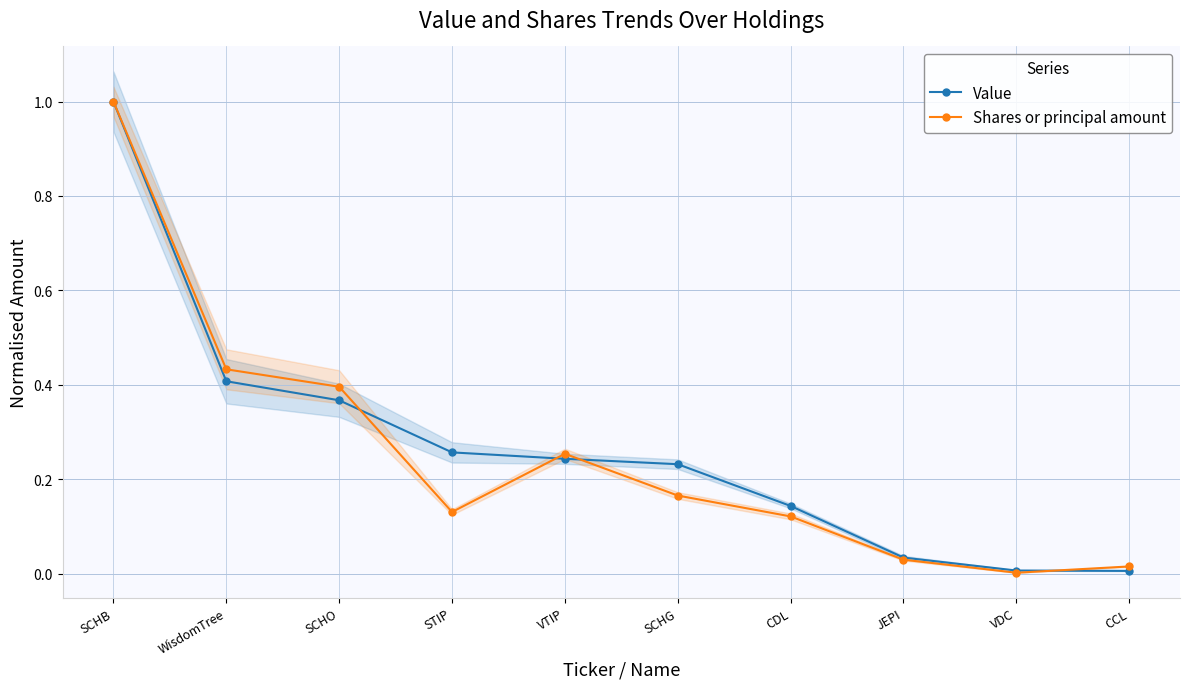

The Shares or principal amount series shows 0.3 at VTIP. True or false?

True